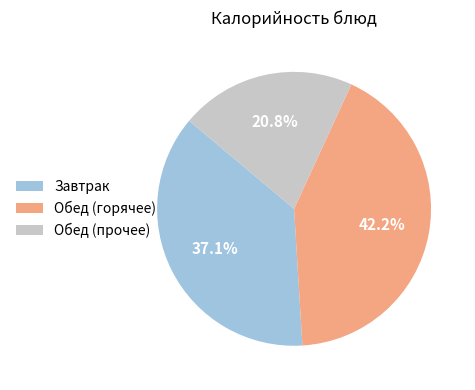

Does Обед (горячее) represent more than half of the total?

No